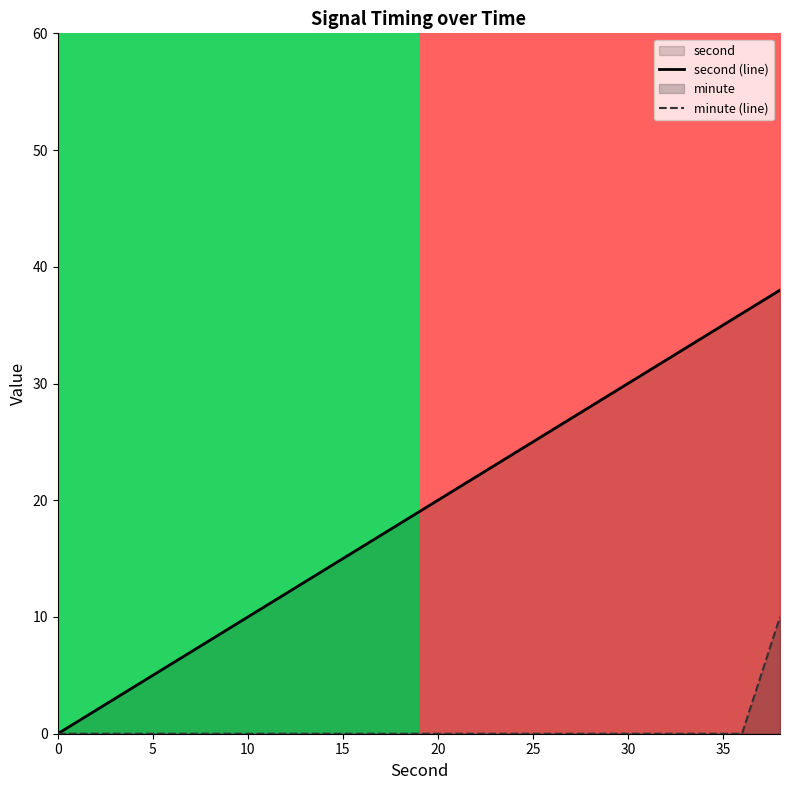

What is the highest value of the minute series?

10